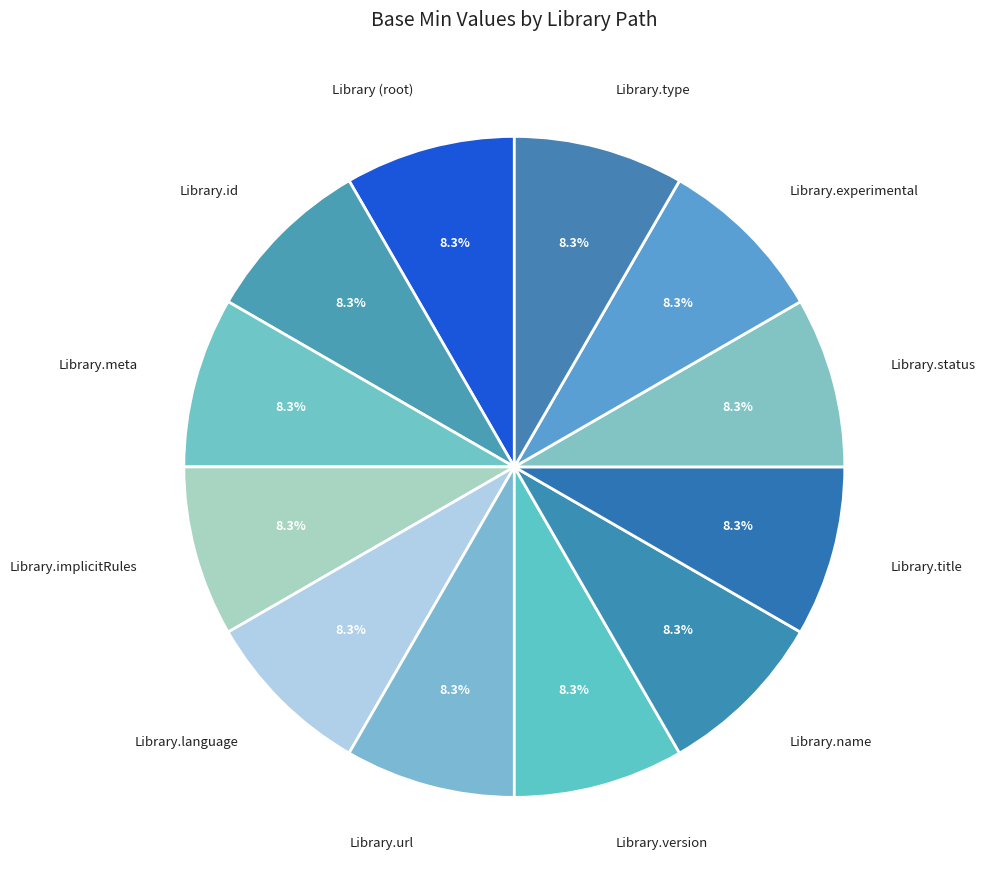

What portion of the pie excludes Library.language?

91.7%